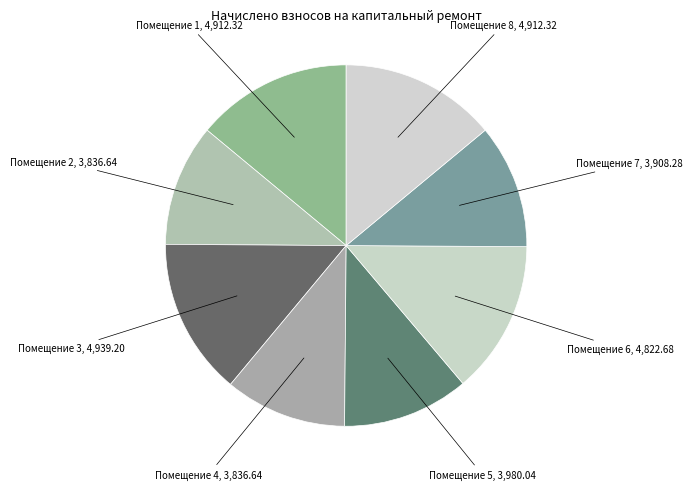

How many segments does this pie chart have?

8